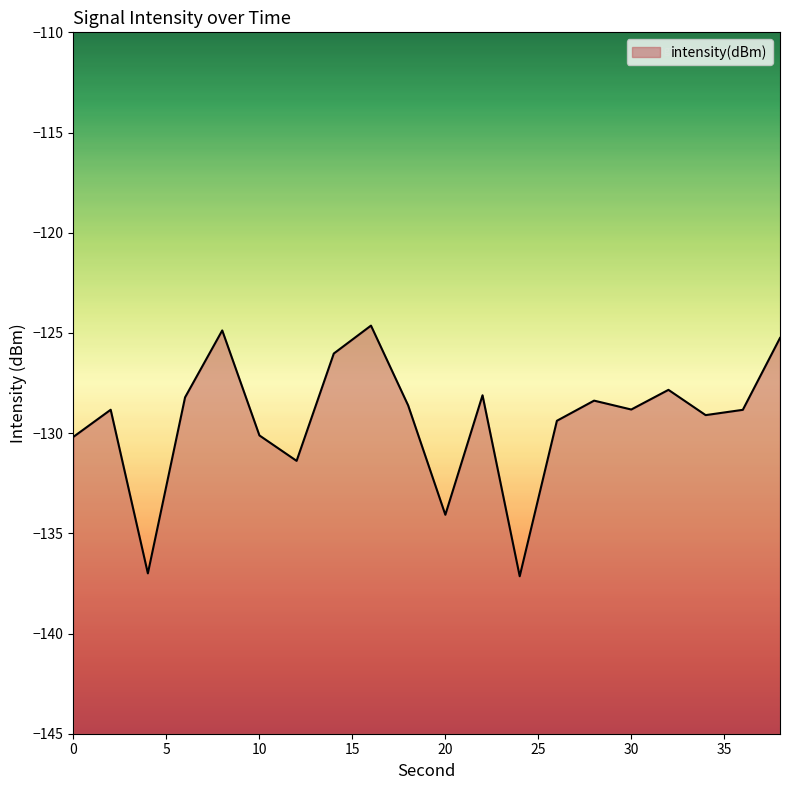

Reading left to right, list all the values displayed in this chart.

0=-130.2	2=-128.8	4=-137.0	6=-128.2	8=-124.9	10=-130.1	12=-131.4	14=-126.0	16=-124.6	18=-128.6	20=-134.1	22=-128.1	24=-137.1	26=-129.4	28=-128.4	30=-128.8	32=-127.8	34=-129.1	36=-128.8	38=-125.3